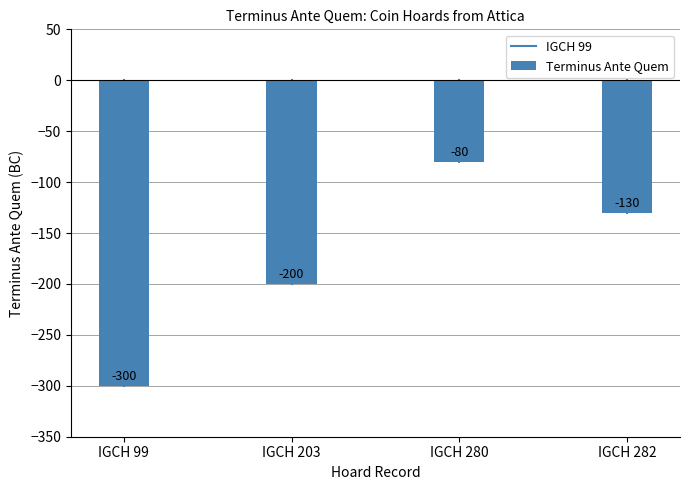

Rank the categories by value from lowest to highest.

IGCH 99, IGCH 203, IGCH 282, IGCH 280